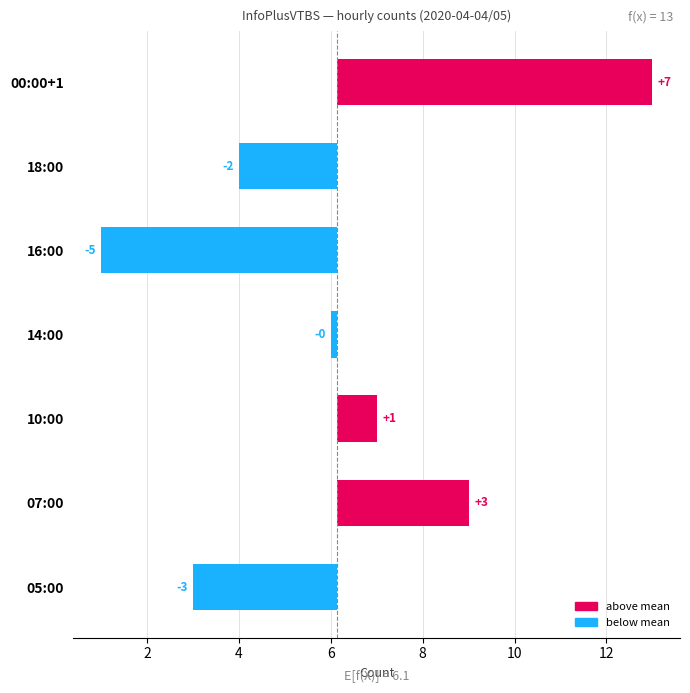

How many values exceed 0?

3